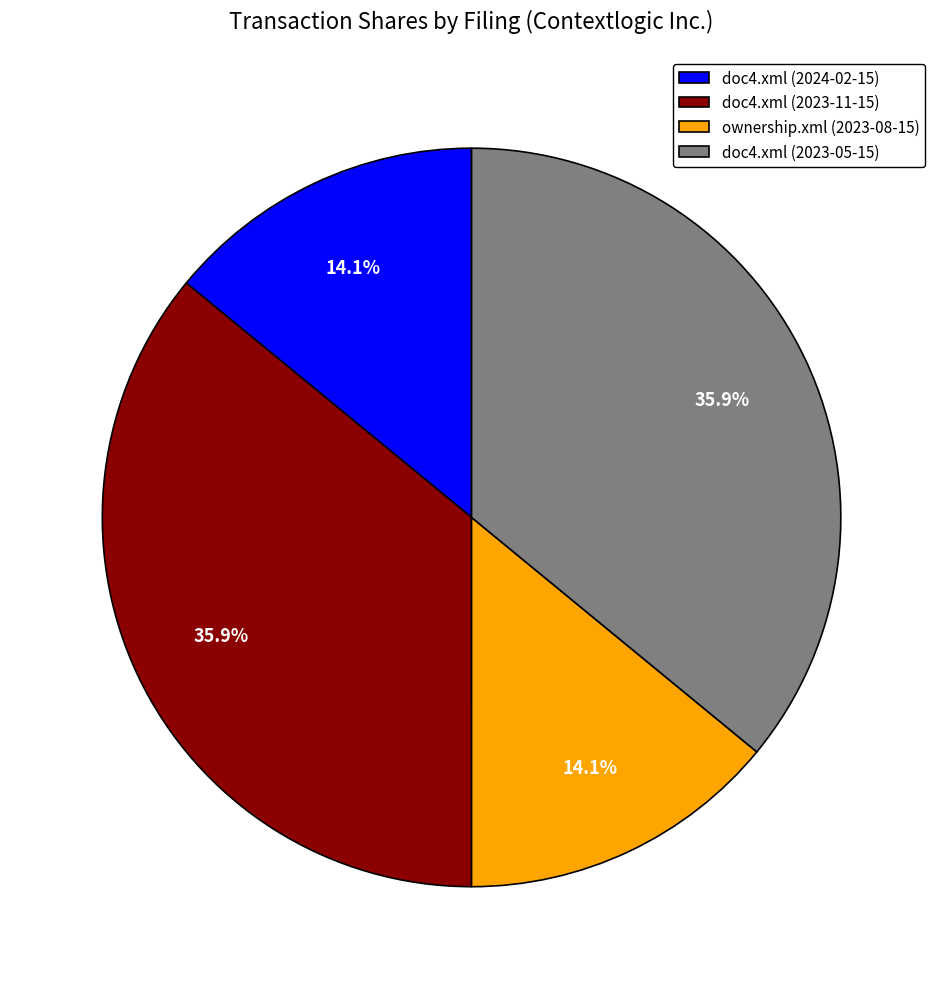

How much of the chart is everything except ownership.xml (2023-08-15)?

85.9%